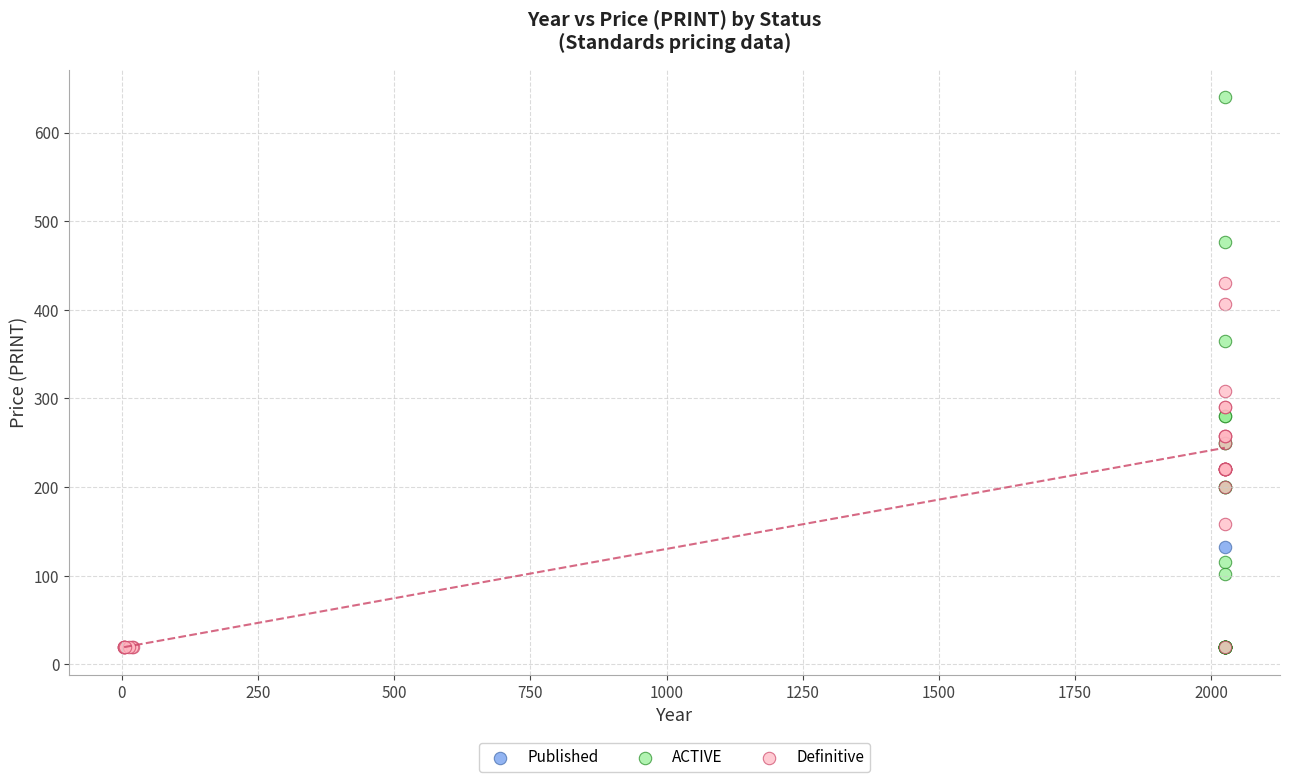

What are all the series names shown in the legend?

Published, ACTIVE, Definitive